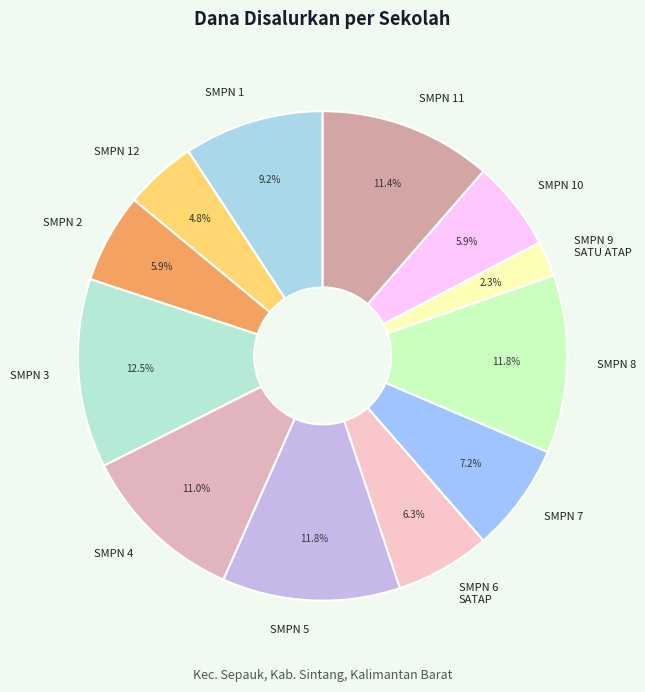

Does SMPN 3 account for over 50% of the chart?

No